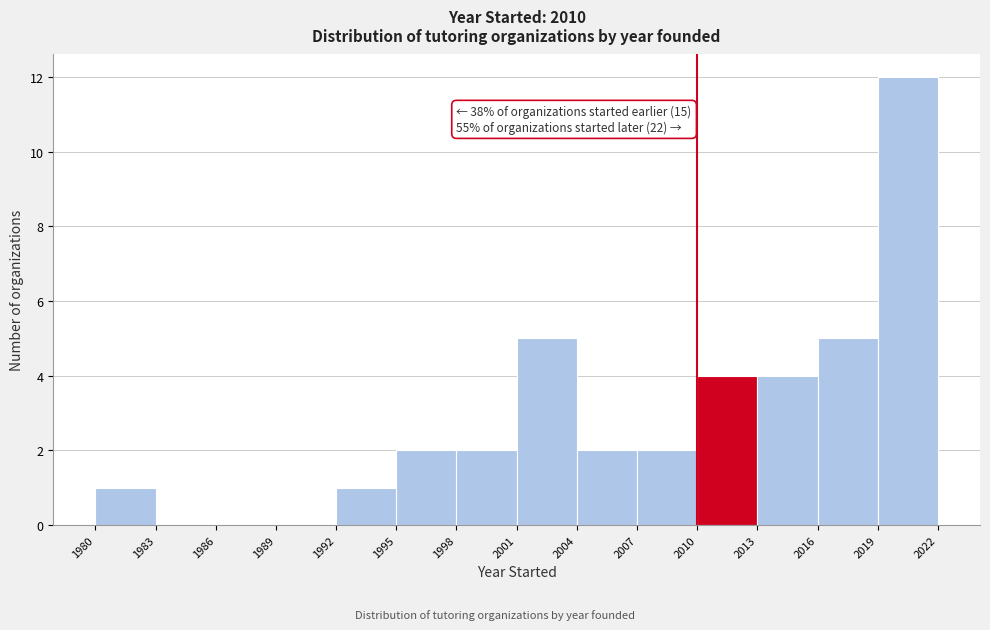

Which range on the x-axis has the tallest bar?

2019 to 2022